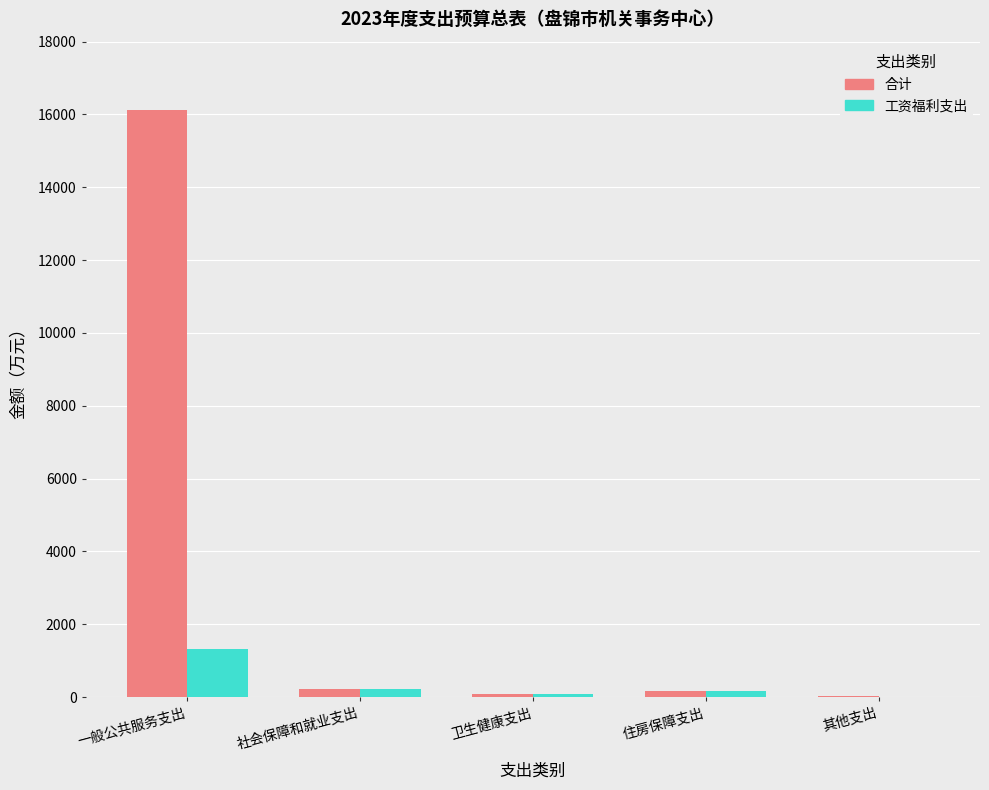

True or false: 合计 has a value of 24896.5 at 一般公共服务支出.

False